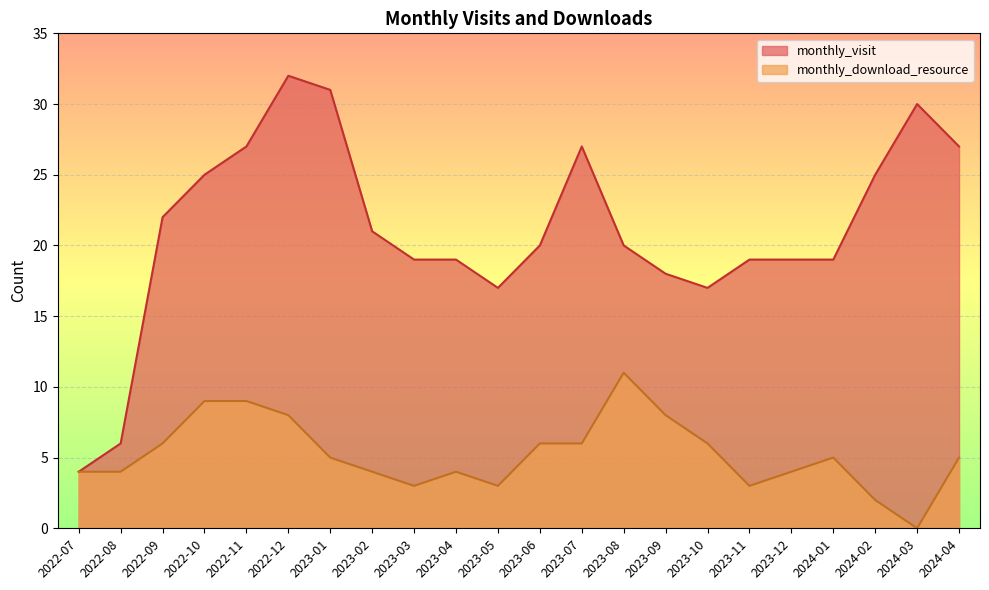

Which label corresponds to the largest value in the chart?

2022-12